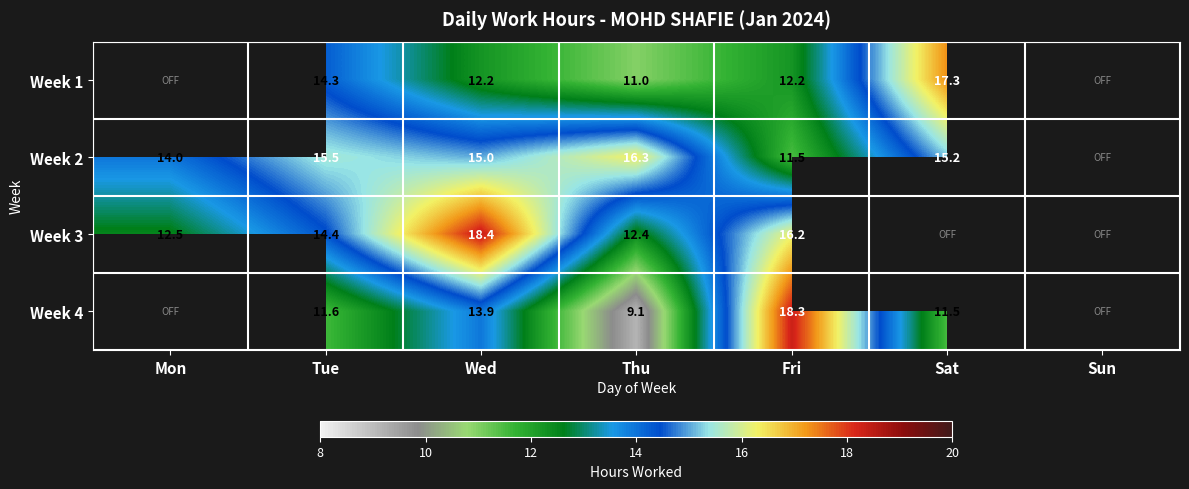

Is the value of Week 1 at Tue greater than the value of Week 4 at Wed?

Yes